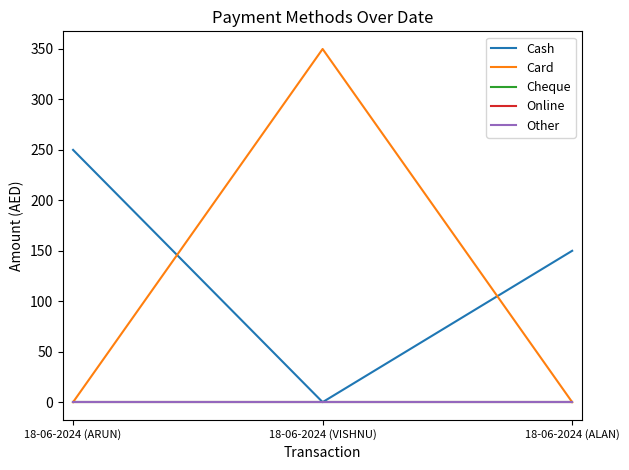

What is the label of the 3rd point from the left?

18-06-2024 (ALAN)